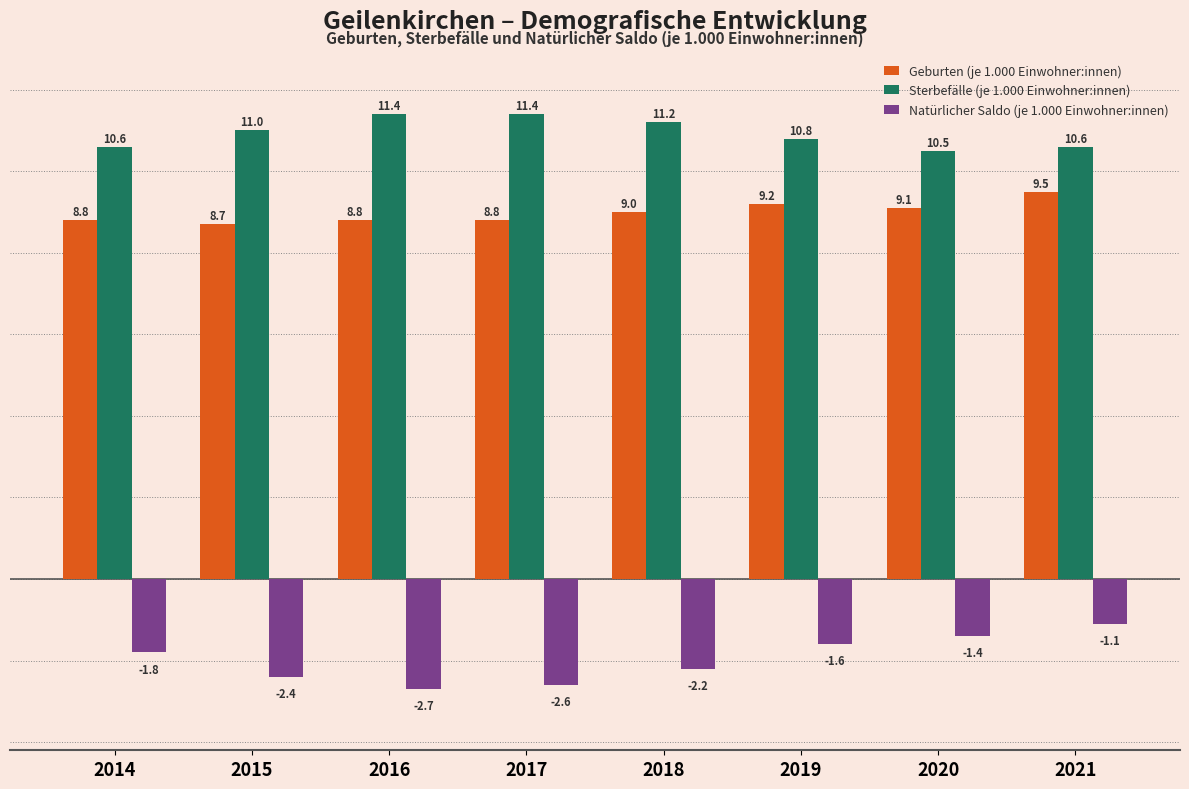

What is the difference between the highest and lowest values at 2014?

12.4